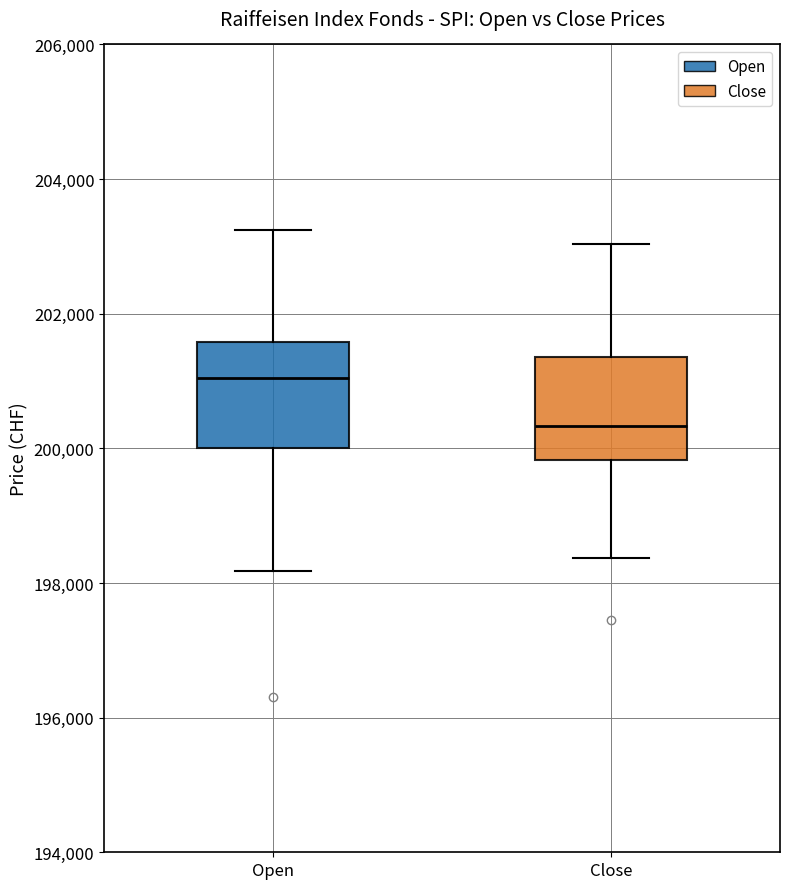

Which box's median line is the lowest?

Close